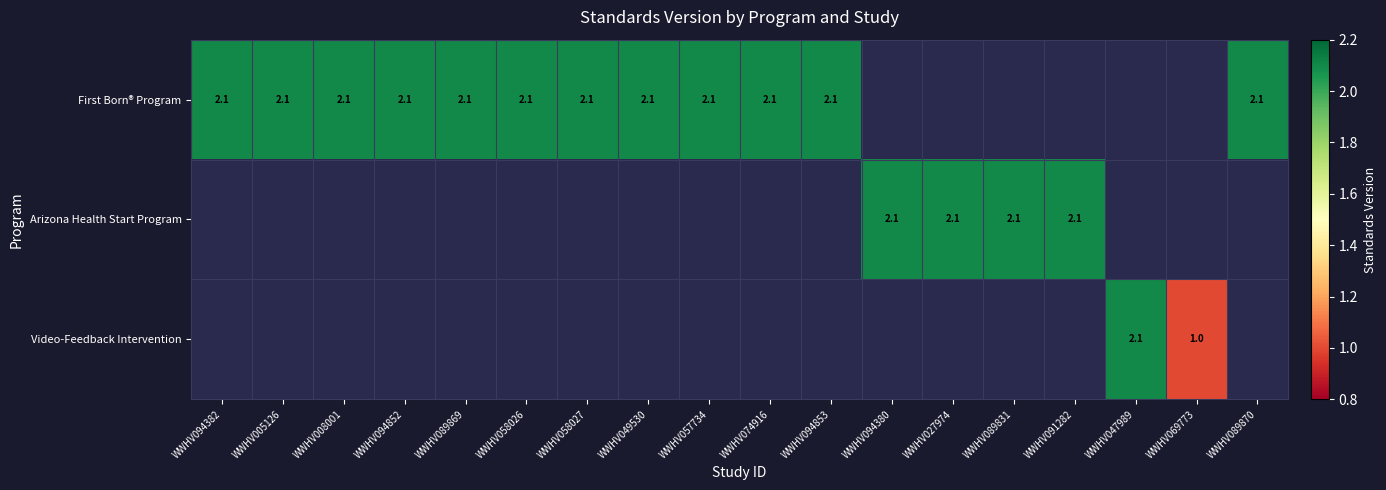

Is it true that Arizona Health Start Program equals 2.9 at WWHV089831?

False